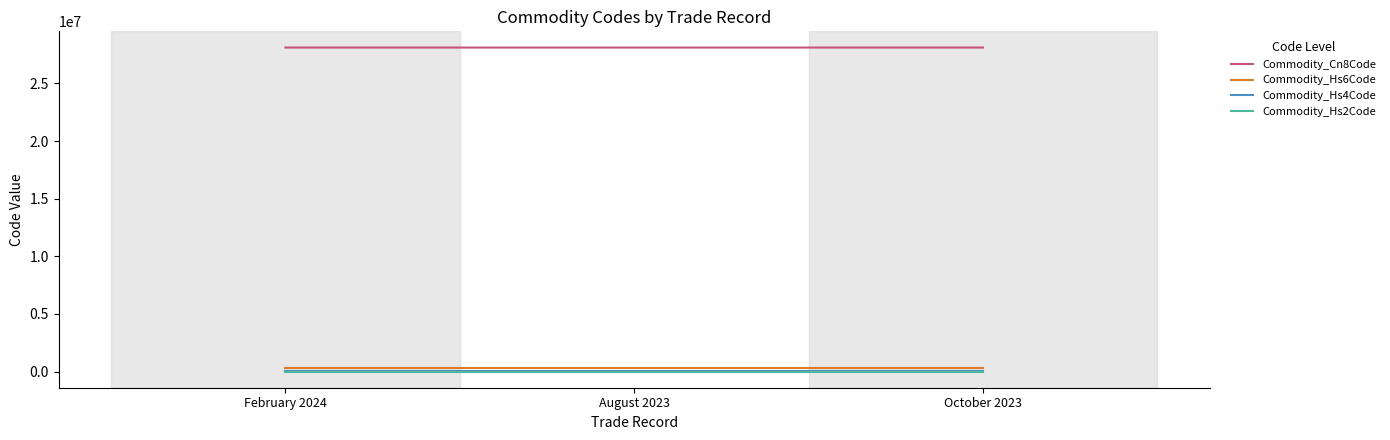

What position from the left is August 2023?

2